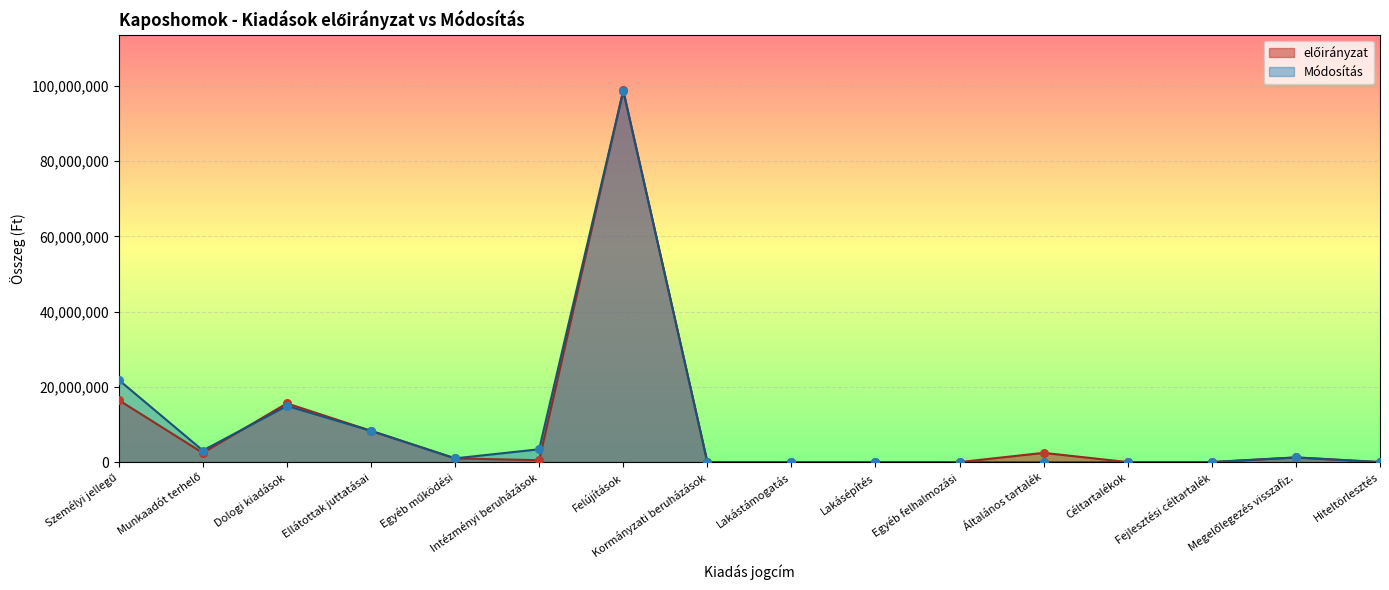

Is the value of Módosítás at Általános tartalék greater than the value of előirányzat at Kormányzati beruházások?

No